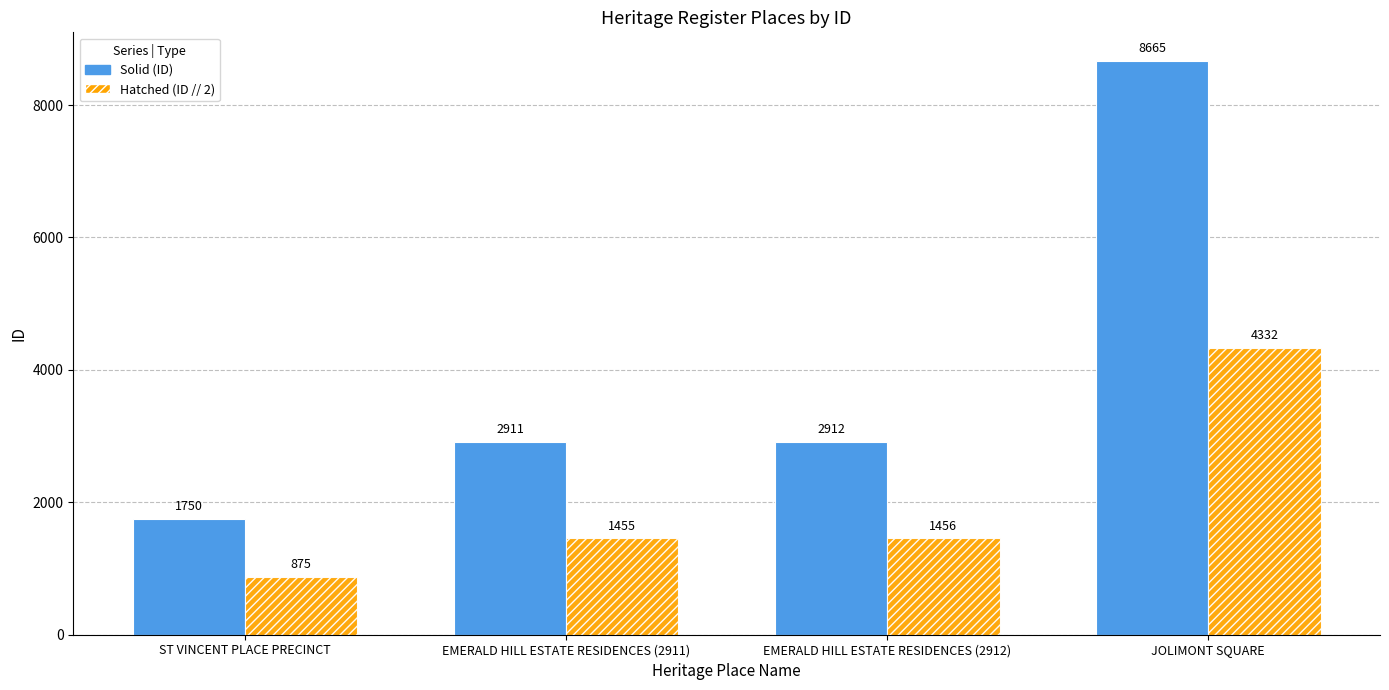

What position from the right is EMERALD HILL ESTATE RESIDENCES (2912)?

2